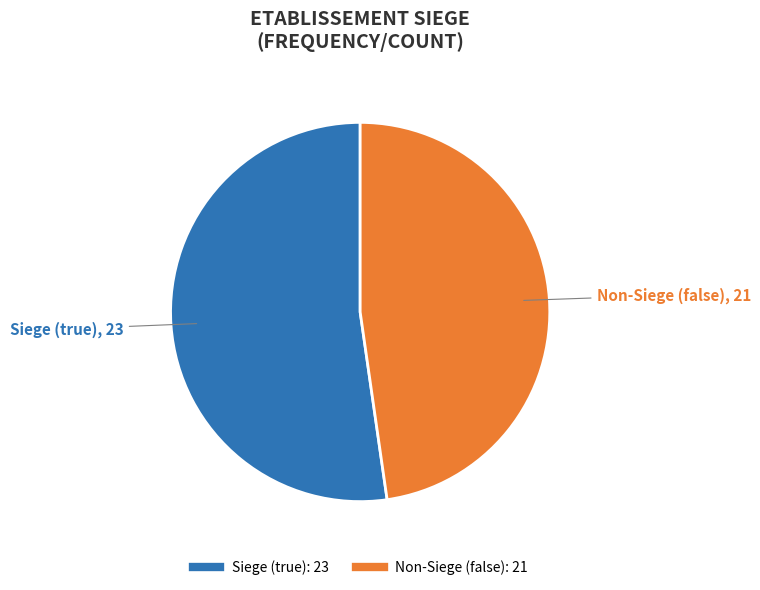

How many slices are in this pie chart?

2